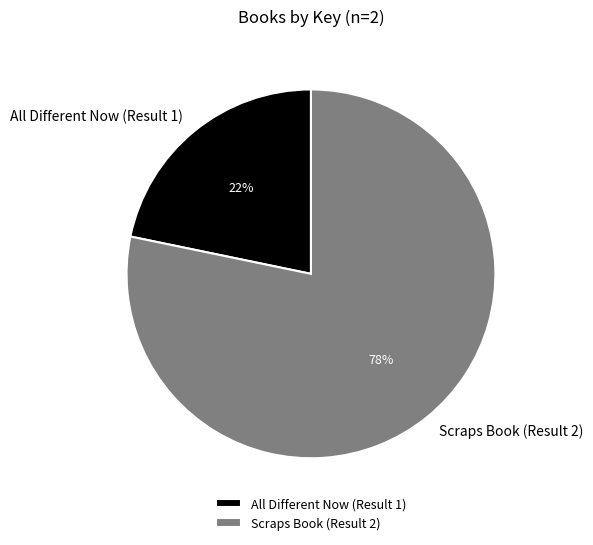

To the nearest percent, what is the combined percentage of Scraps Book (Result 2) and All Different Now (Result 1)?

100%